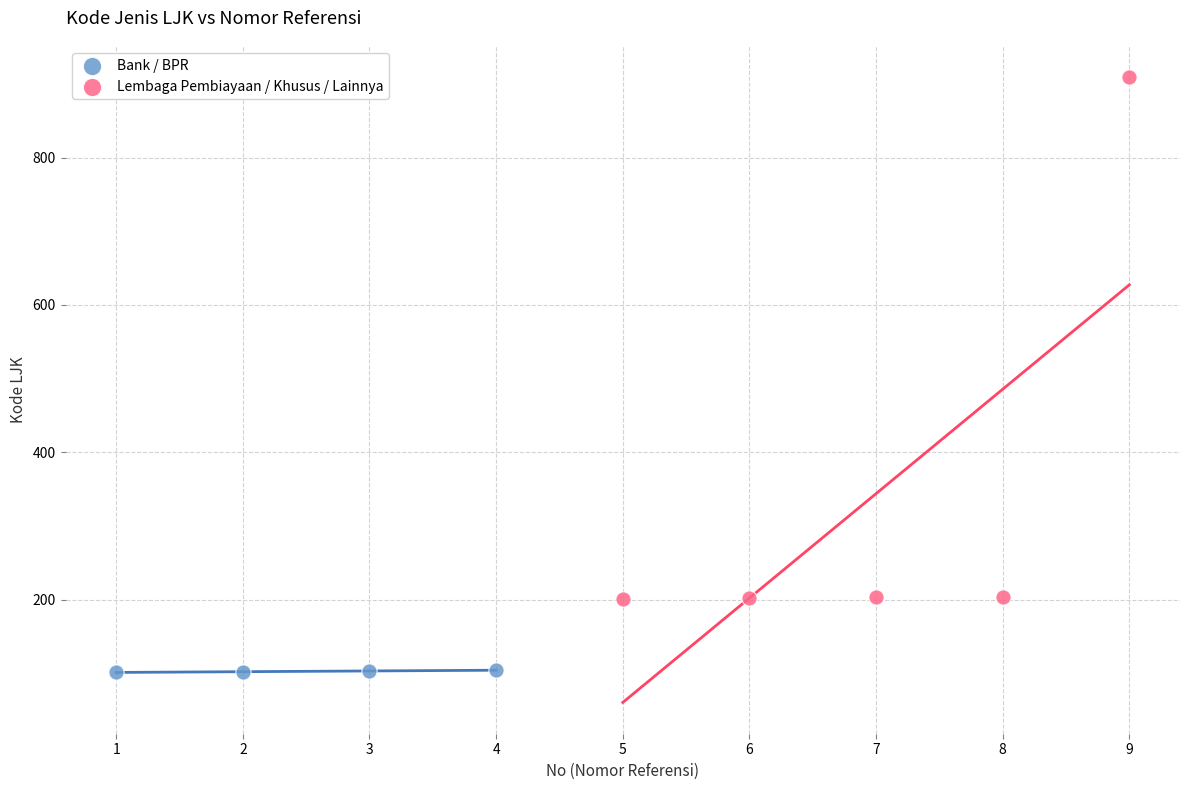

Which series contains the lowest Y value?

Bank / BPR